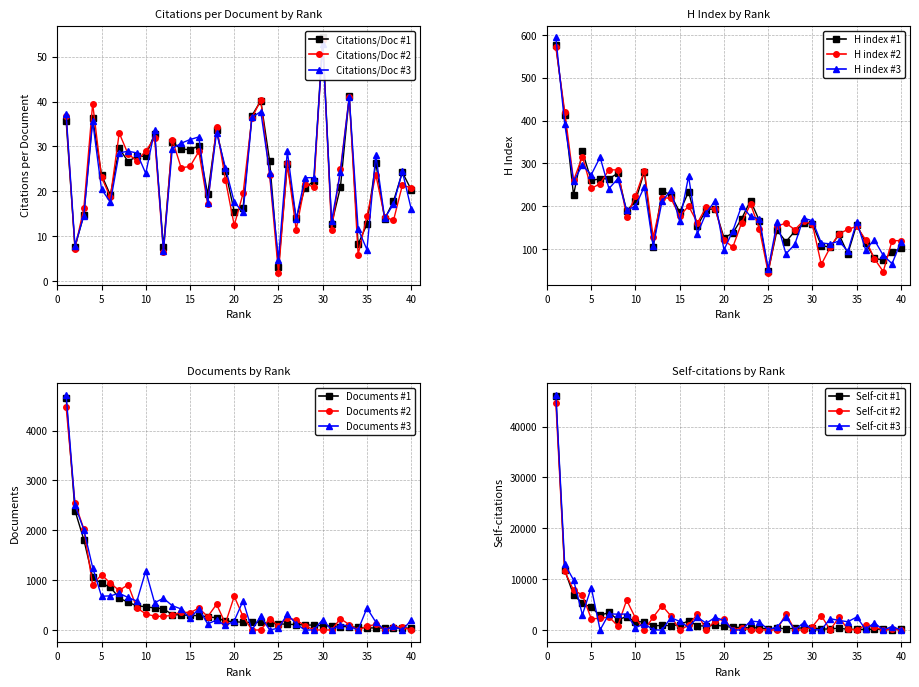

What is the sum of all Self-citations values?

102499.0